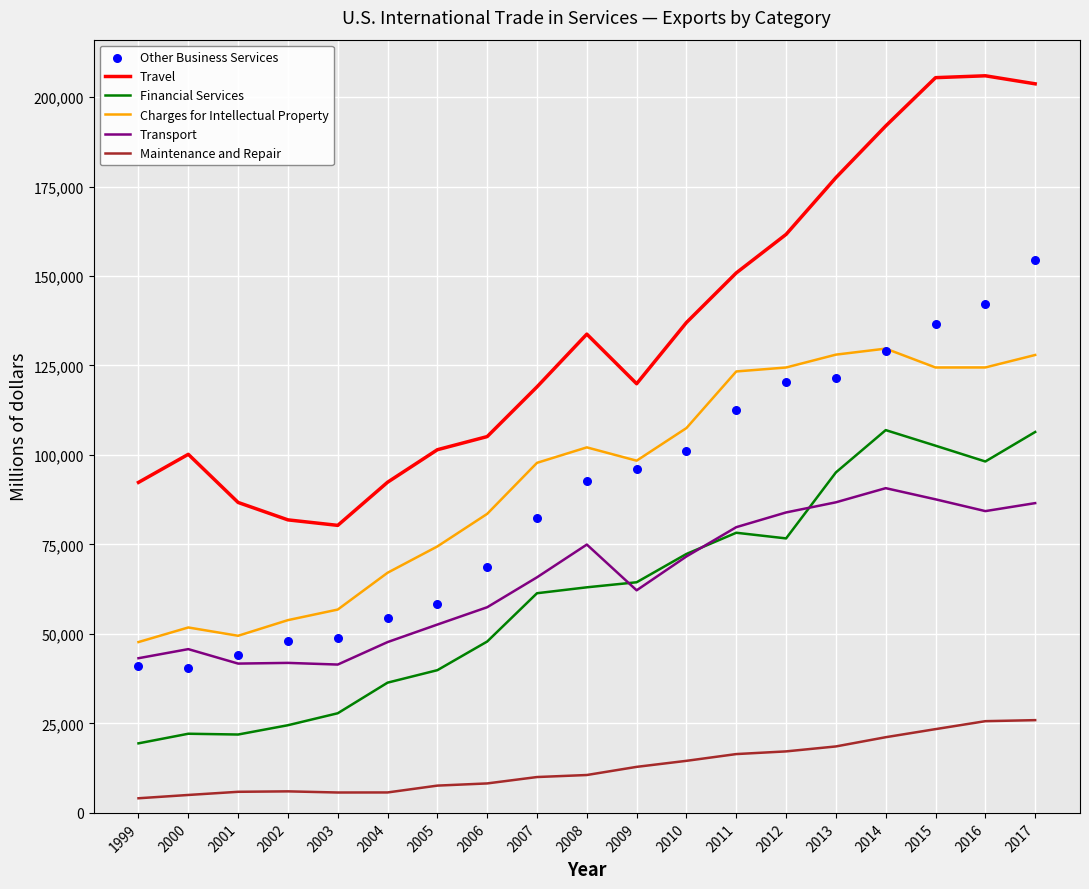

What are all the series names shown in the legend?

Travel, Financial Services, Charges for Intellectual Property, Transport, Maintenance and Repair, Other Business Services